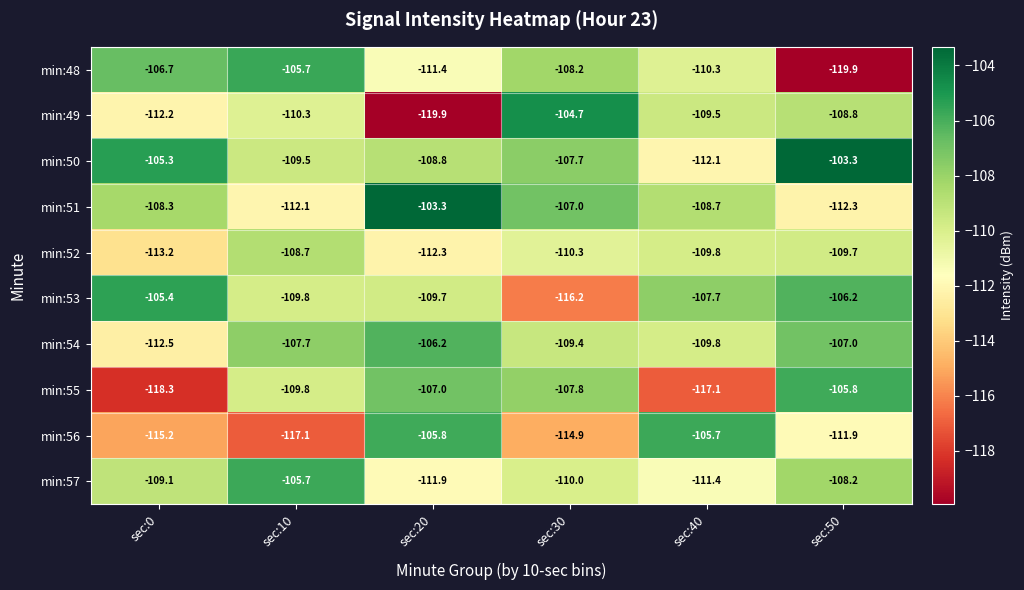

What is the total value across all series at sec:50?

-1093.1